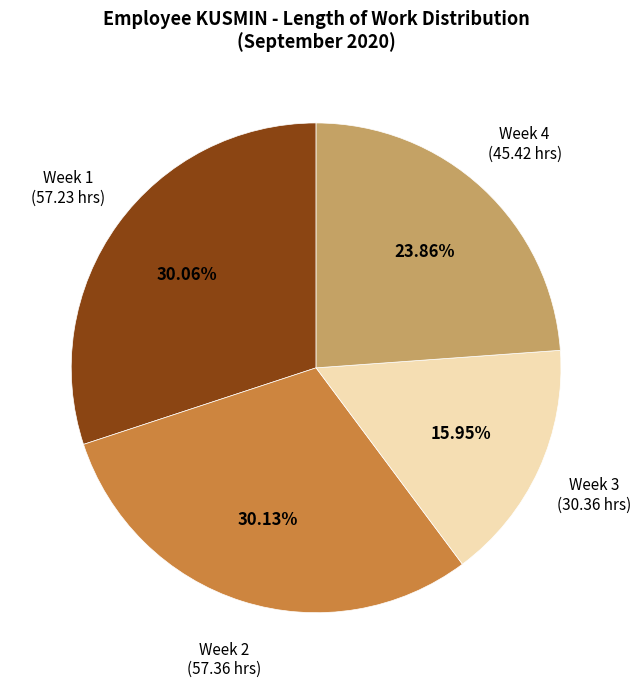

Is there any slice that represents more than half of the pie?

No